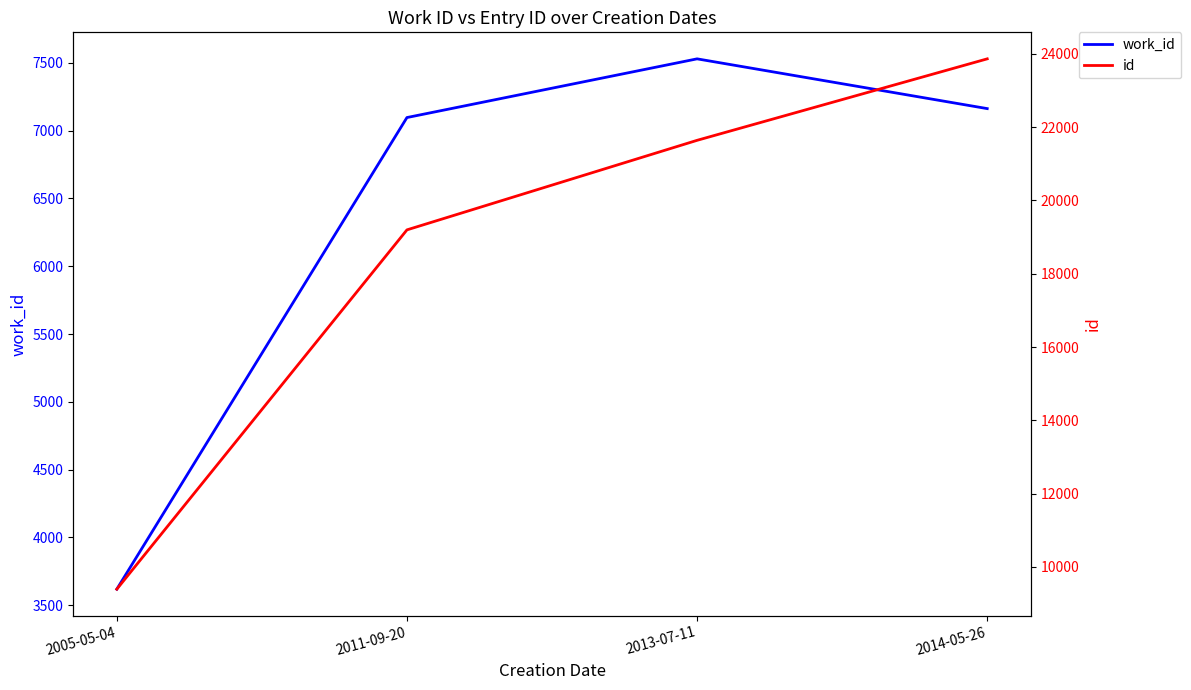

At which label is id closest to 16628?

2011-09-20